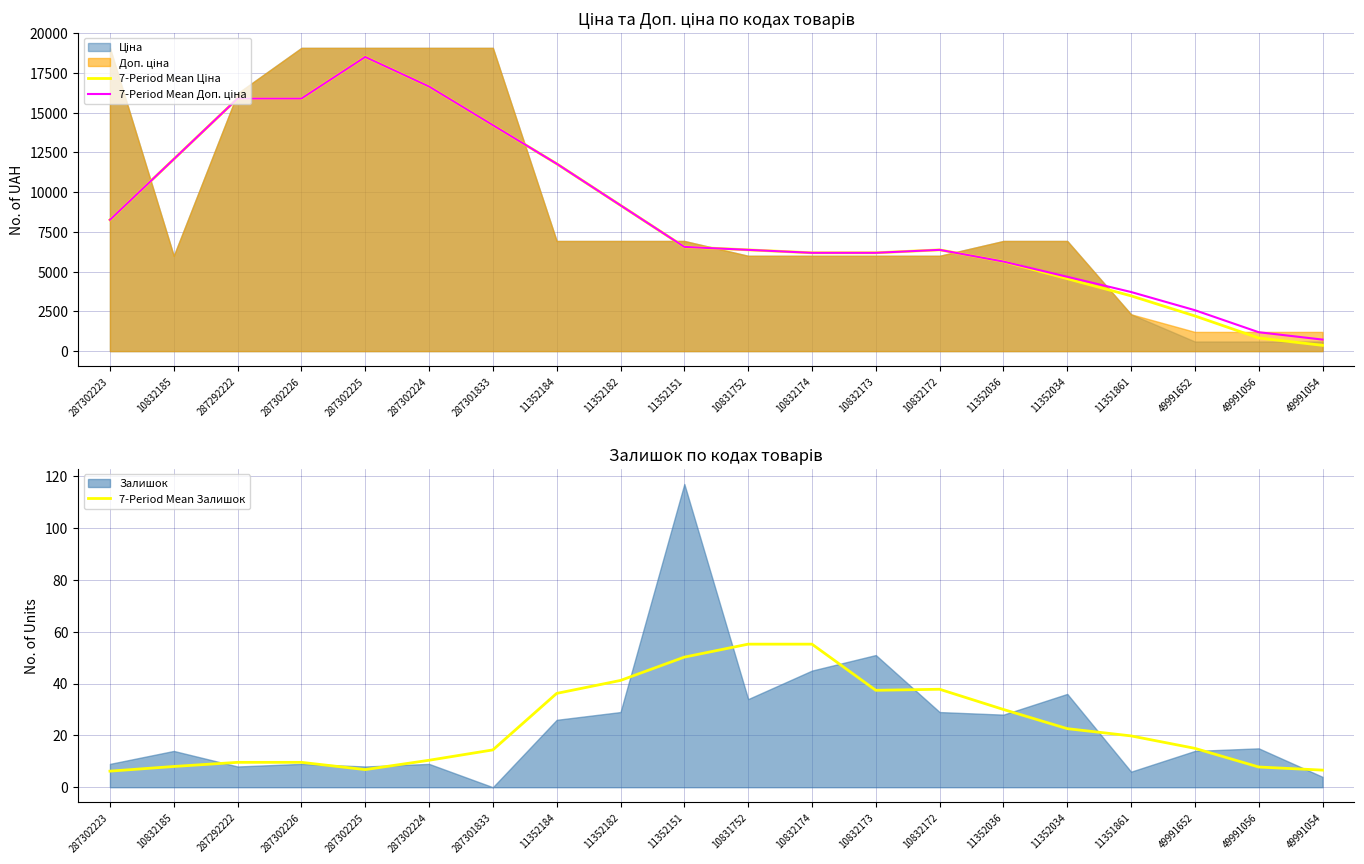

Does the chart display data point markers on the line(s)?

No